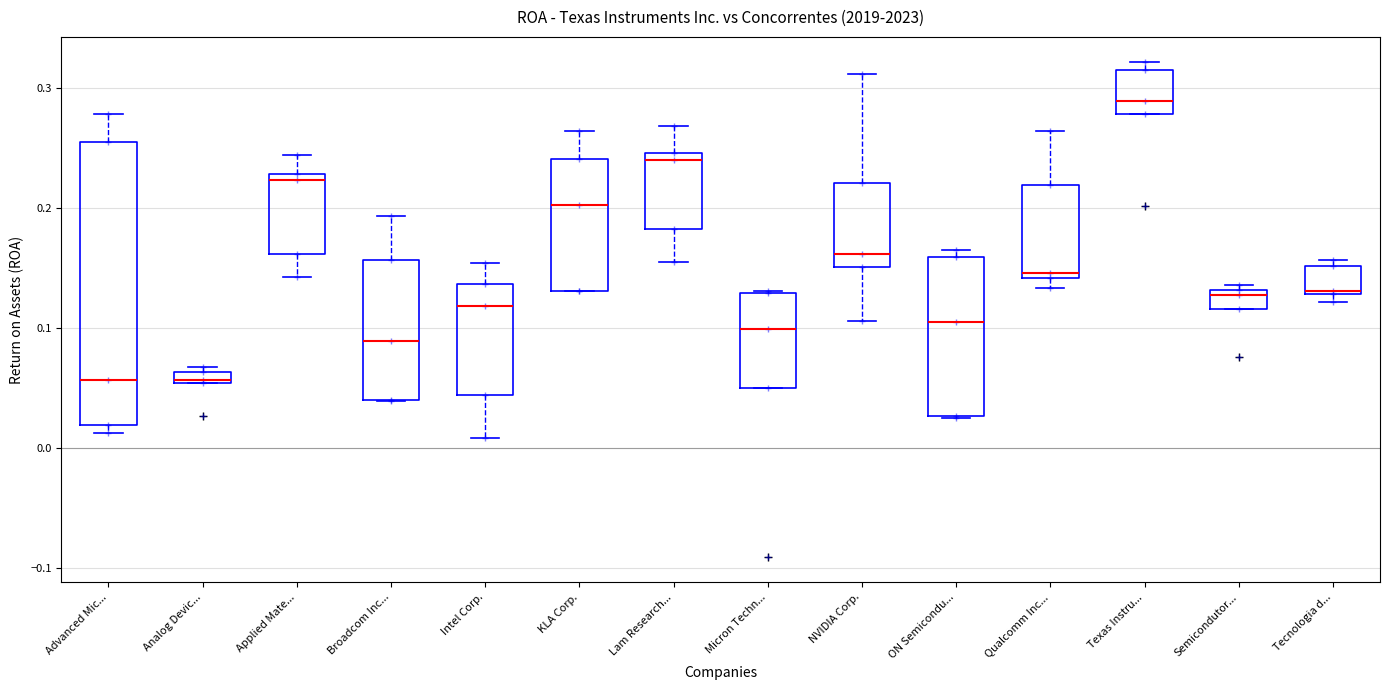

Comparing the boxes themselves (not the whiskers), which one is the tallest?

Advanced Mic...